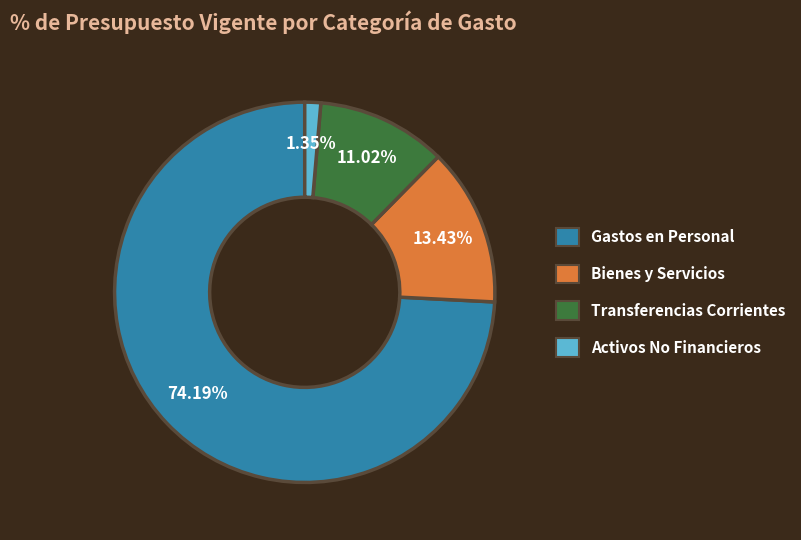

To the nearest percent, what is the difference between the largest and smallest slice percentages?

73%